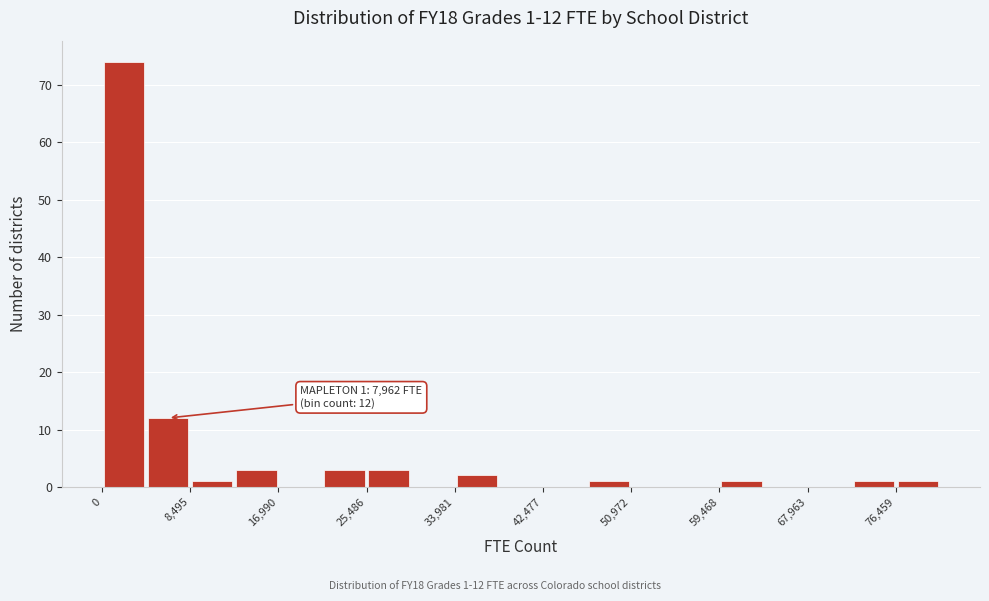

Which range on the x-axis has the tallest bar?

0 to 4000